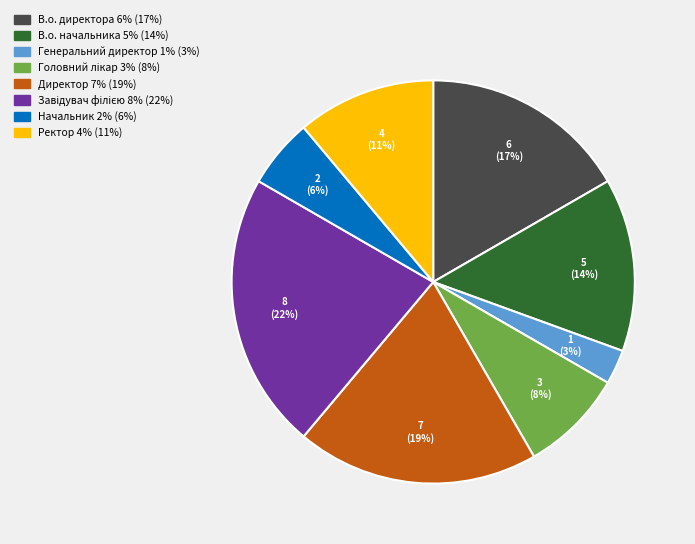

What percentage is the Начальник slice, to the nearest percent?

6%